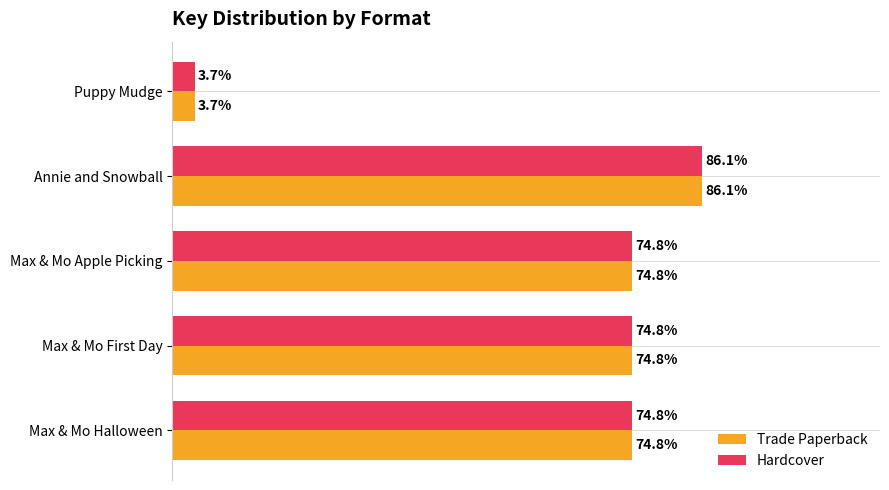

At which label does Hardcover reach its minimum?

Puppy Mudge